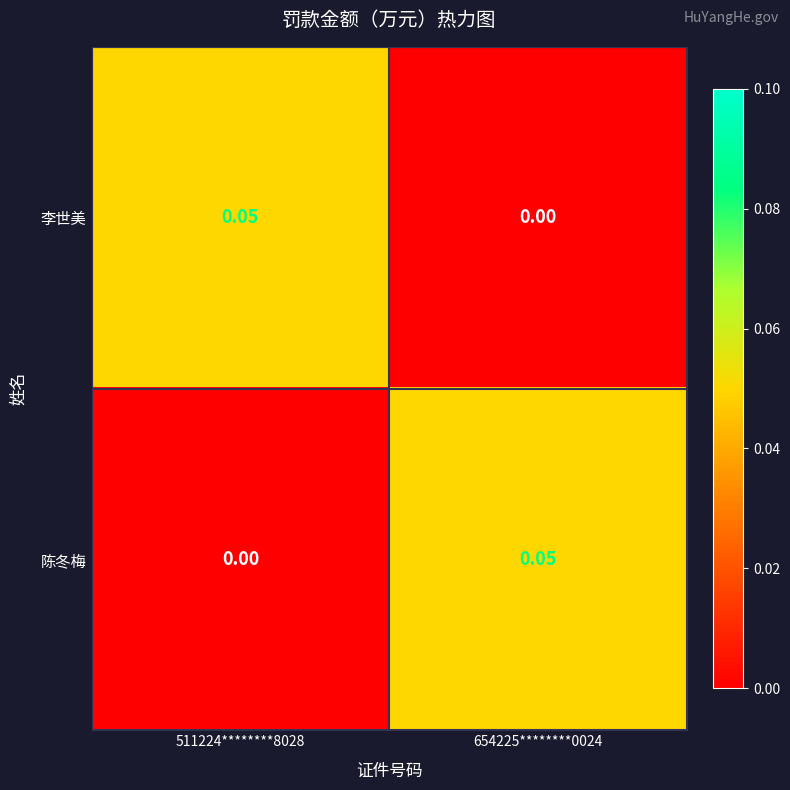

At how many categories does at least one series exceed 0?

2